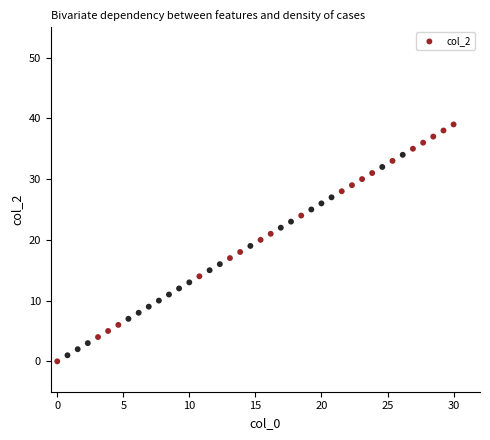

What is the range of Y values (max minus min)?

39